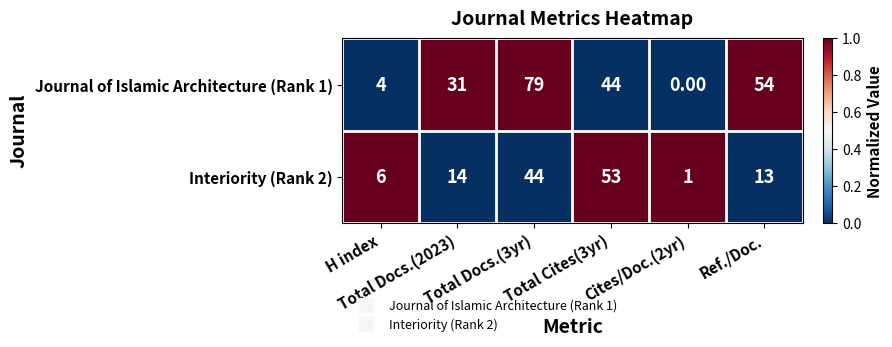

Rank the series by their maximum value, from highest to lowest.

Journal of Islamic Architecture (Rank 1), Interiority (Rank 2)